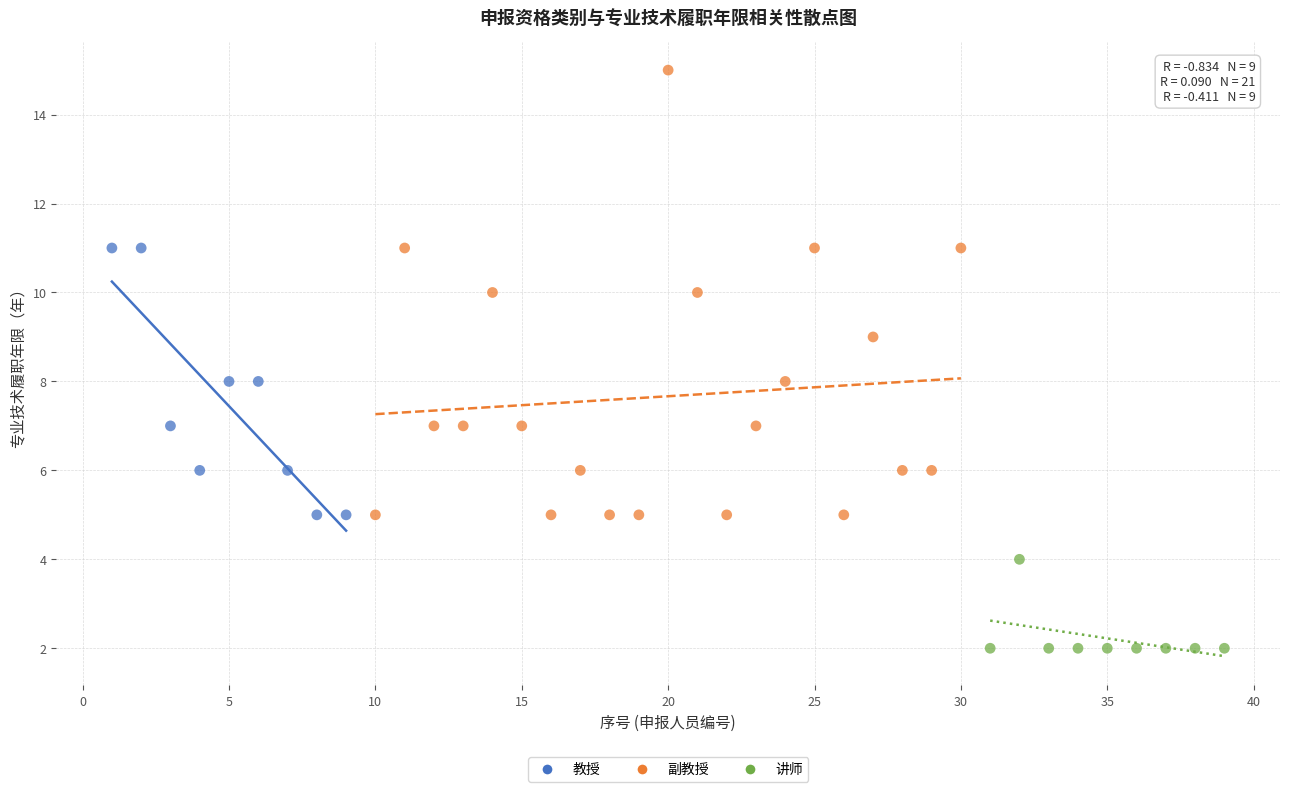

Which series contains the lowest Y value?

讲师